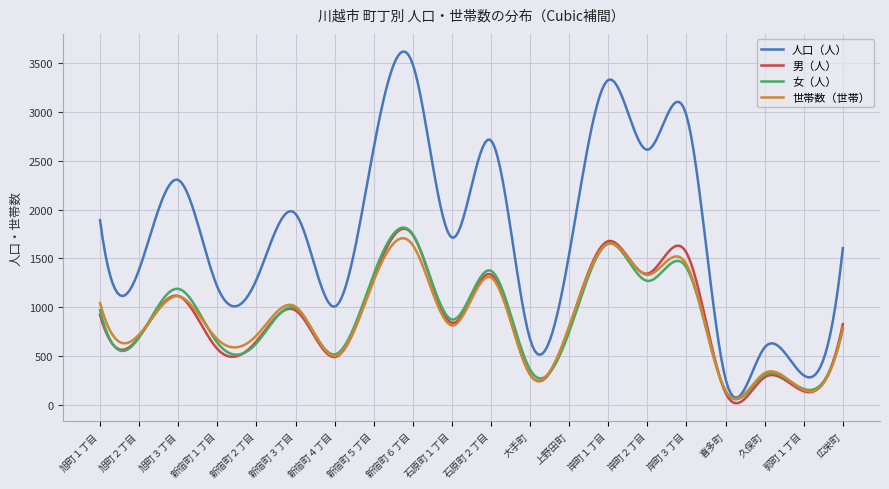

What is the highest value of the 世帯数（世帯） series?

1708.0